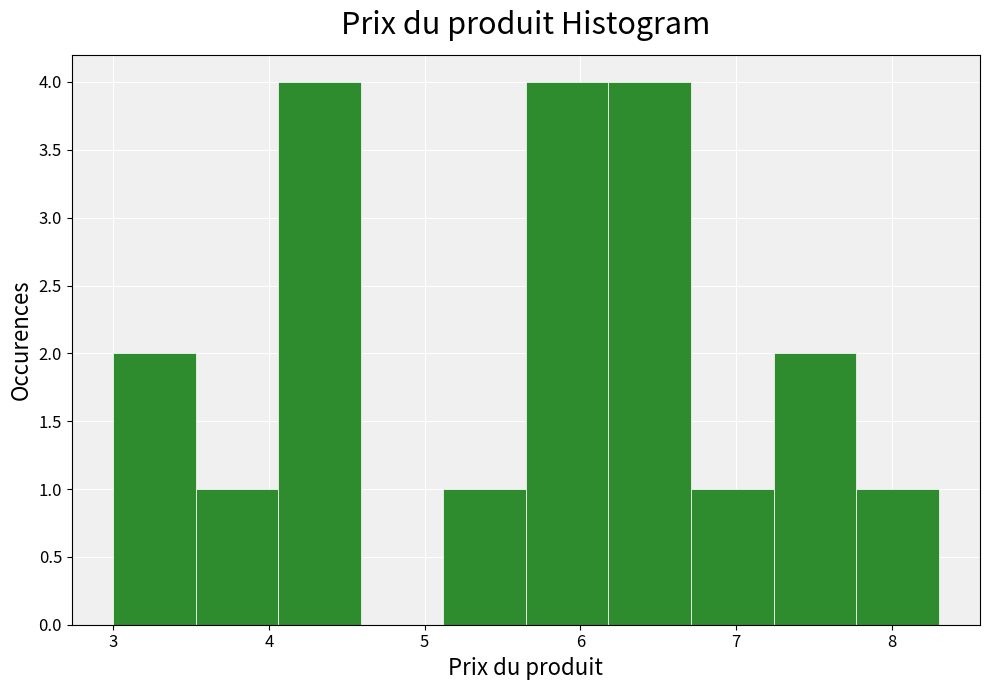

Reading left to right, transcribe this chart: for each bar, give the range it covers on the x-axis and its height. Neither the bar edges nor the heights are printed on the chart, so give them approximately, as read against the axes.

3.00 to 3.53: 2
3.53 to 4.06: 1
4.06 to 4.59: 4
4.59 to 5.12: 0
5.12 to 5.65: 1
5.65 to 6.18: 4
6.18 to 6.71: 4
6.71 to 7.24: 1
7.24 to 7.77: 2
7.77 to 8.30: 1